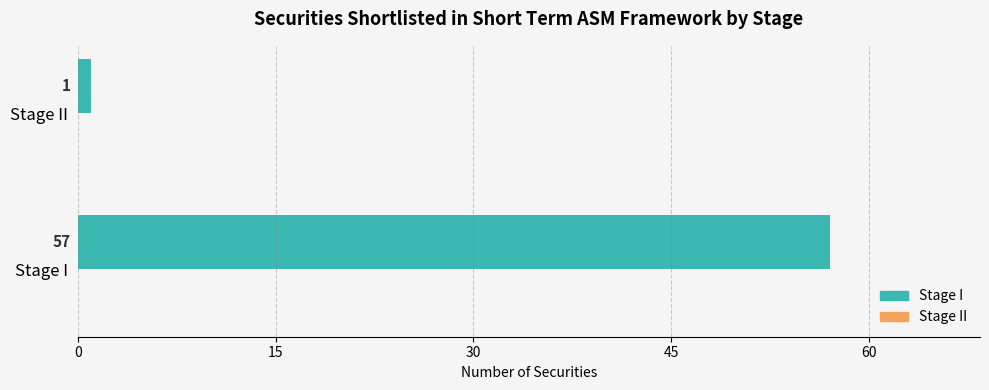

What is the sum of the values at Stage I and Stage II?

58